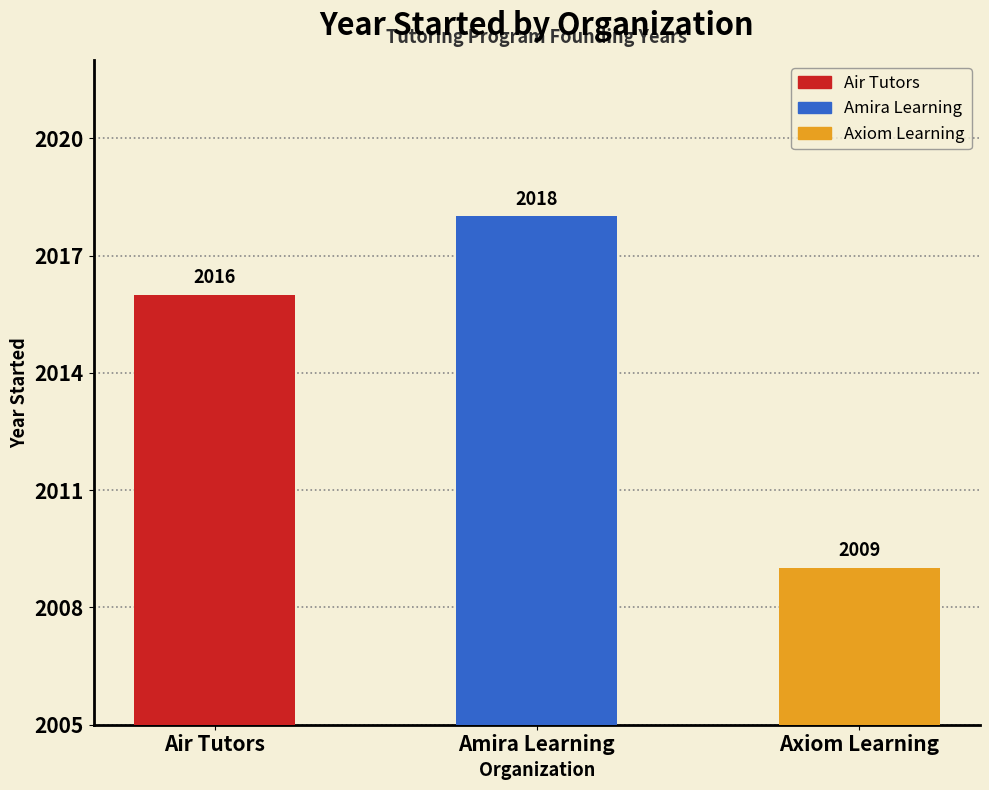

Are the bars horizontal?

No